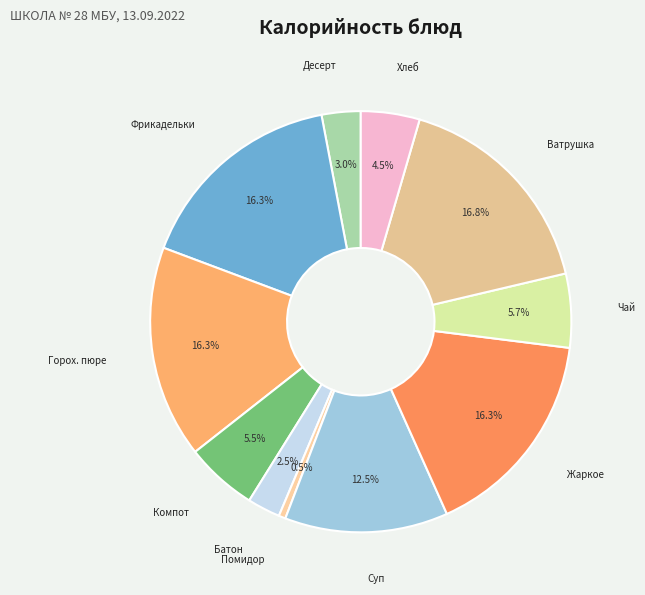

Rank the categories by value from highest to lowest.

Ватрушка с повидлом, Гороховое пюре, Жаркое по-домашнему из свинины, Фрикадельки мясо-куринные, Суп картофельный с рисом, Чай с сахаром, Компот из сухофруктов, Хлеб ржанно-пшеничный, Десерт фруктовый (яблоко), Батон в ассортименте, Помидор свежий